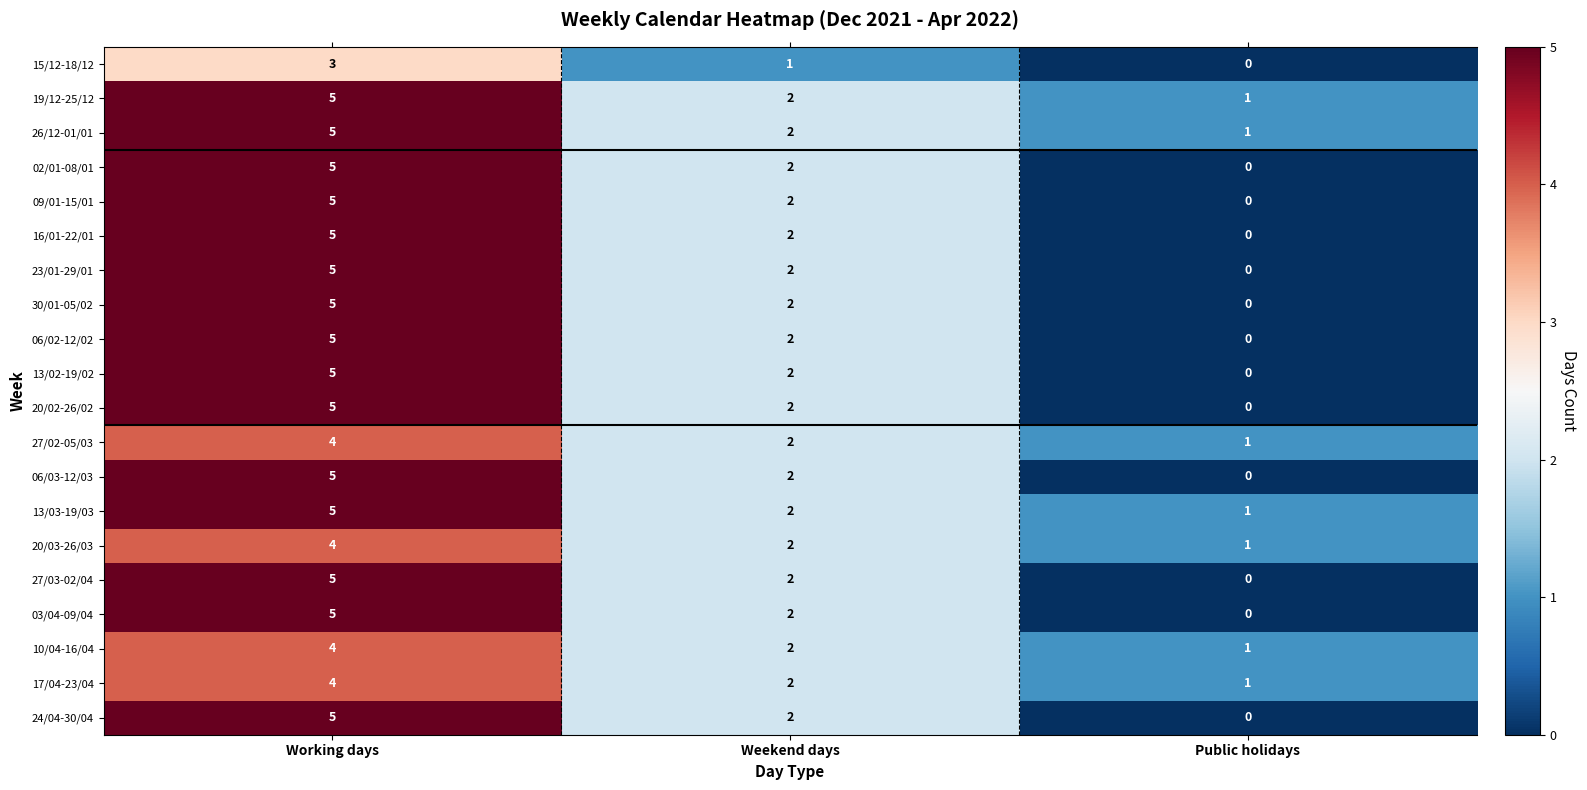

What is the maximum value shown in the chart?

5